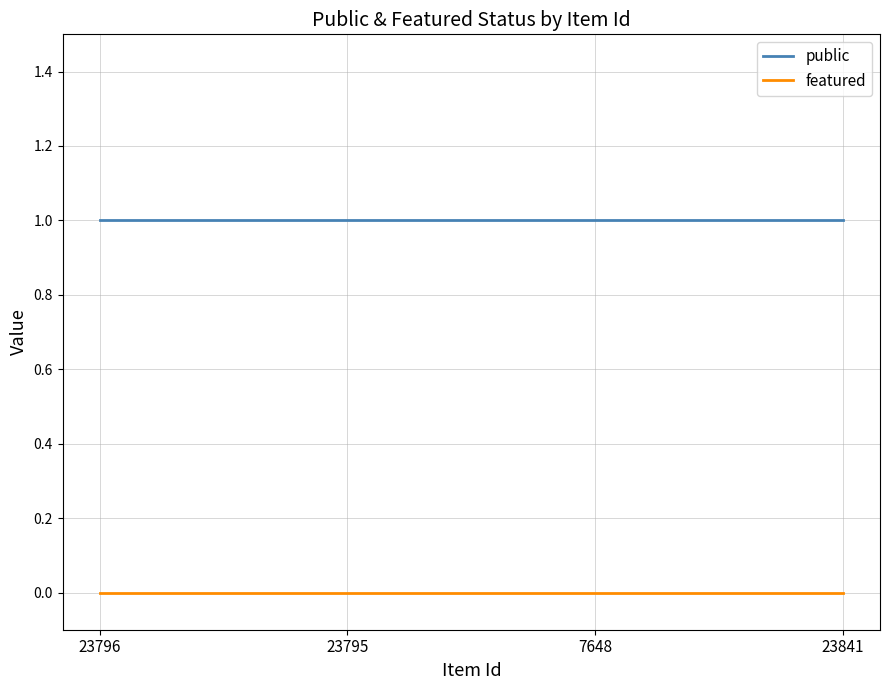

Reading right to left, what are all the values shown in this chart?

public: 1	1	1	1
featured: 0	0	0	0